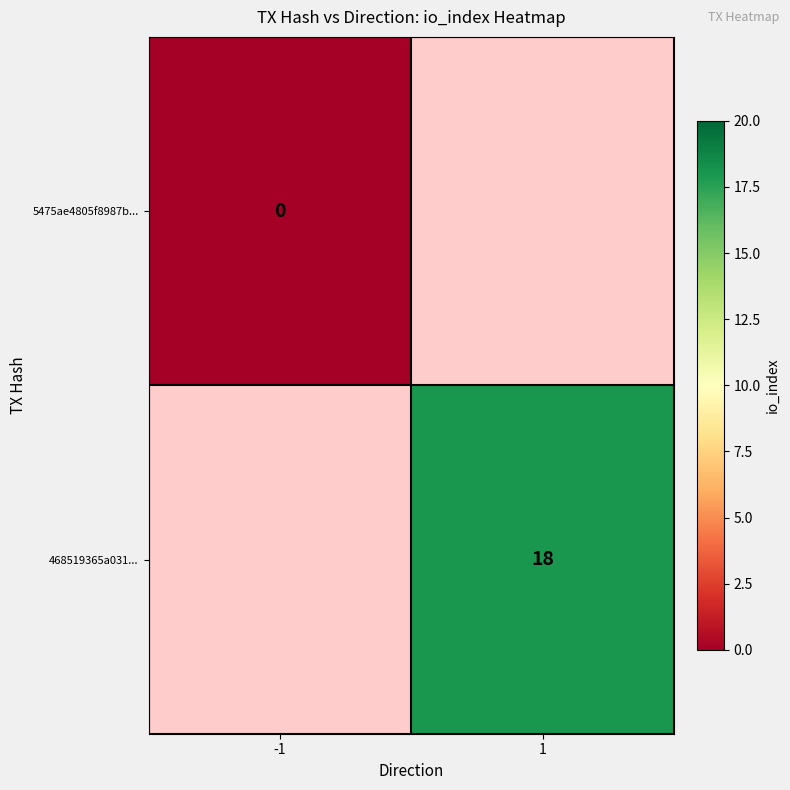

True or false: 468519365a031... has a value of 18 at 1.

True